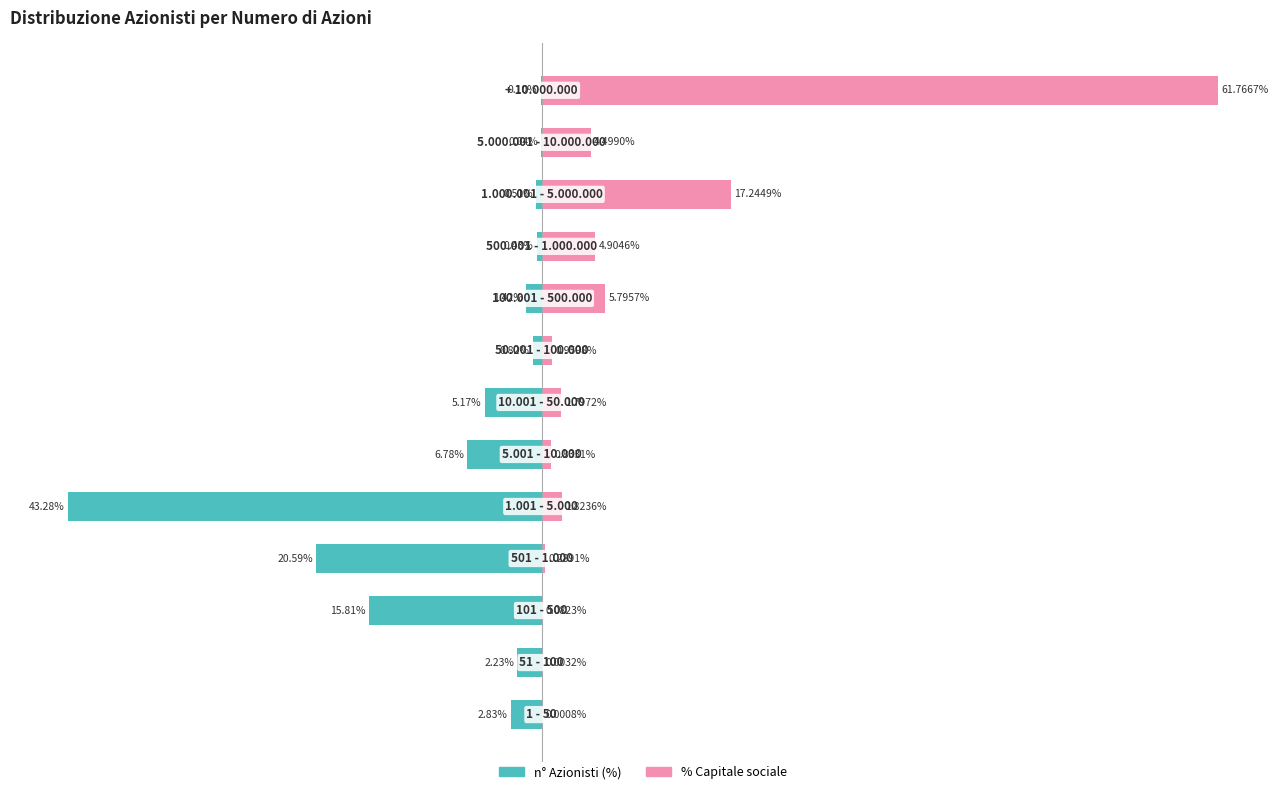

What is the spread (max minus min) of values at 12?

61.9